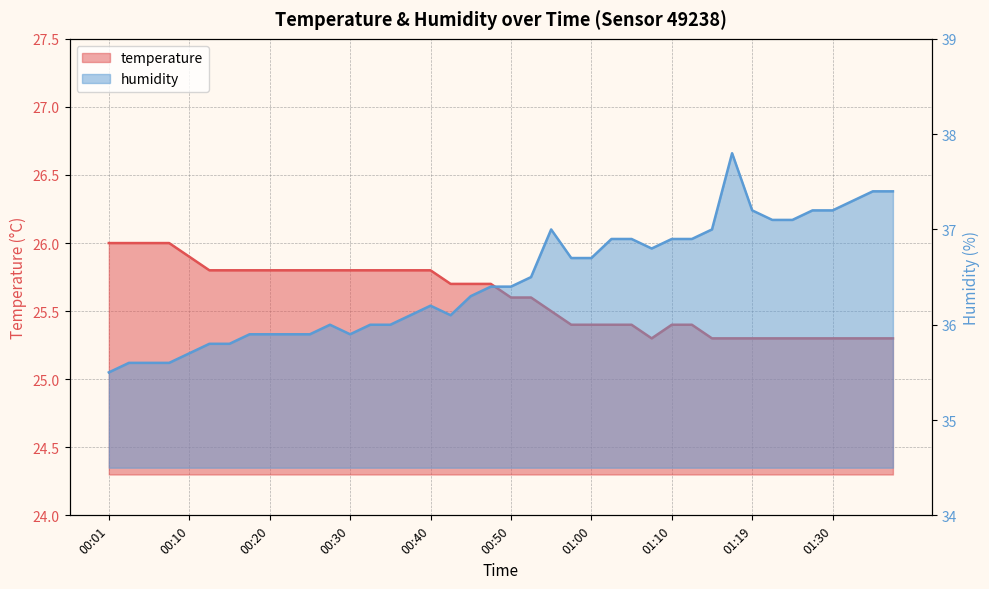

What are all the series names shown in the legend?

temperature, humidity